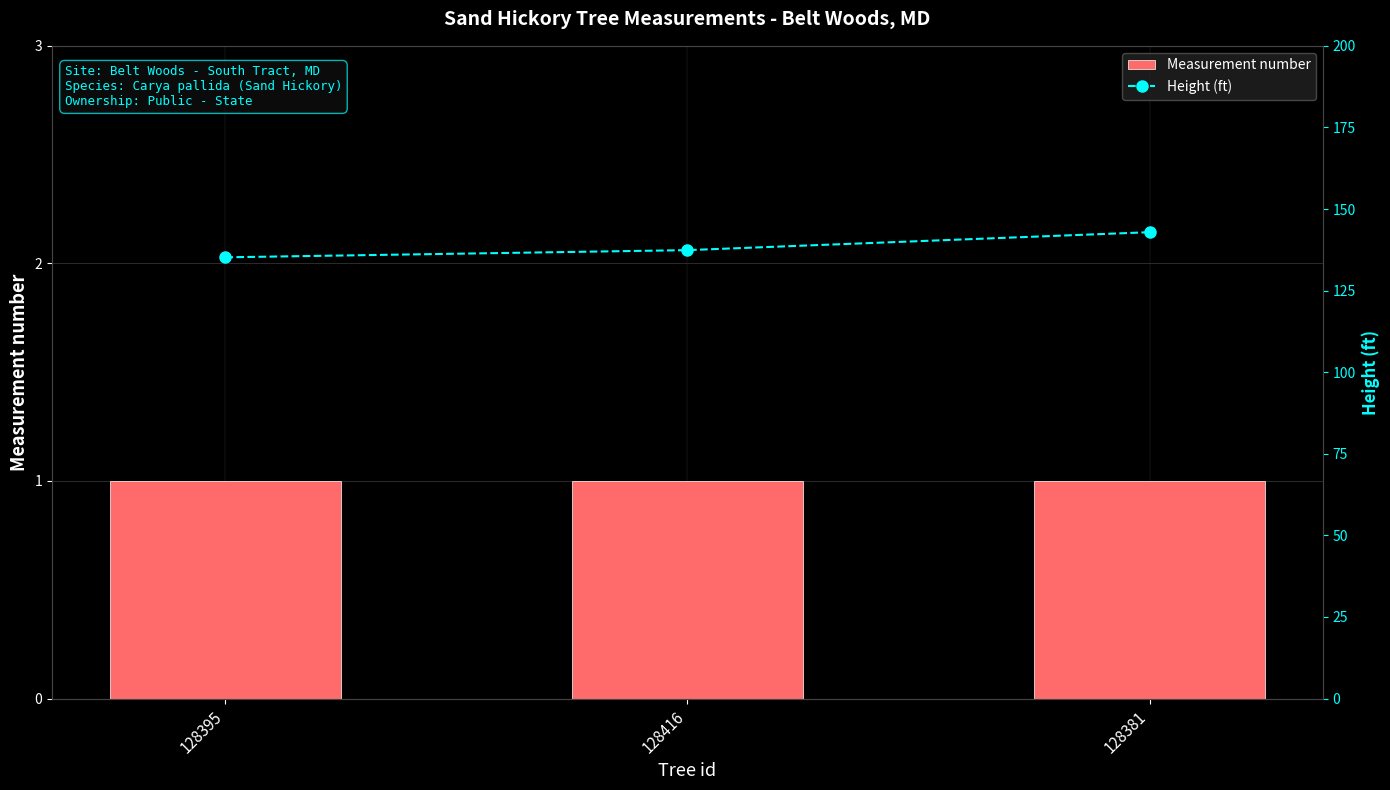

Rank the series by their maximum value, from highest to lowest.

Height (ft), Measurement number